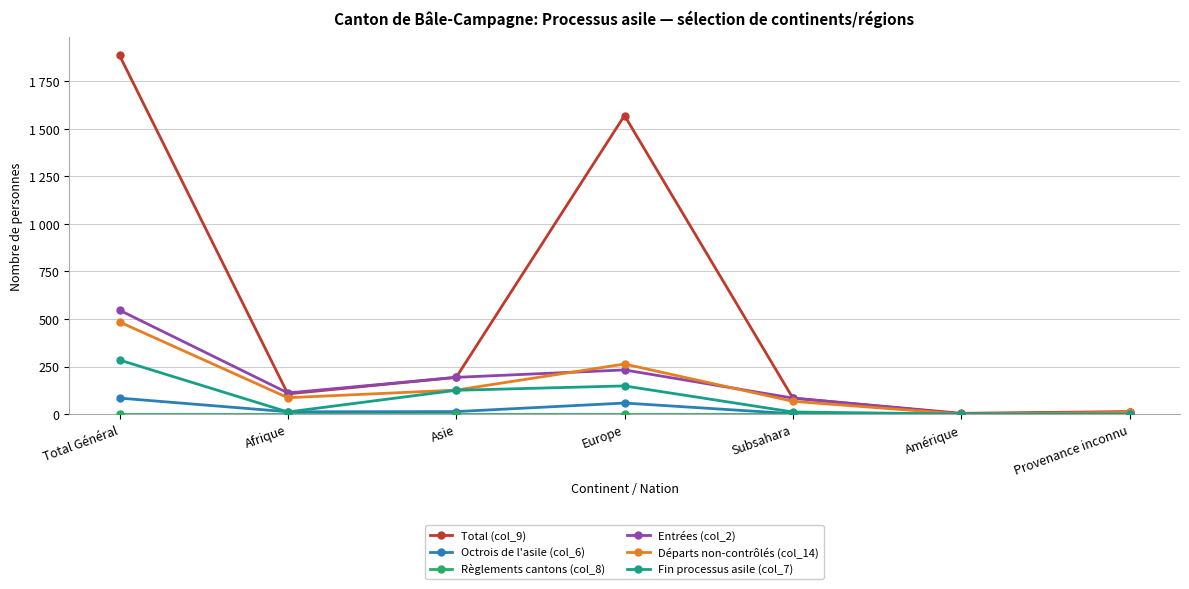

Is this an area chart (filled region under the line)?

No